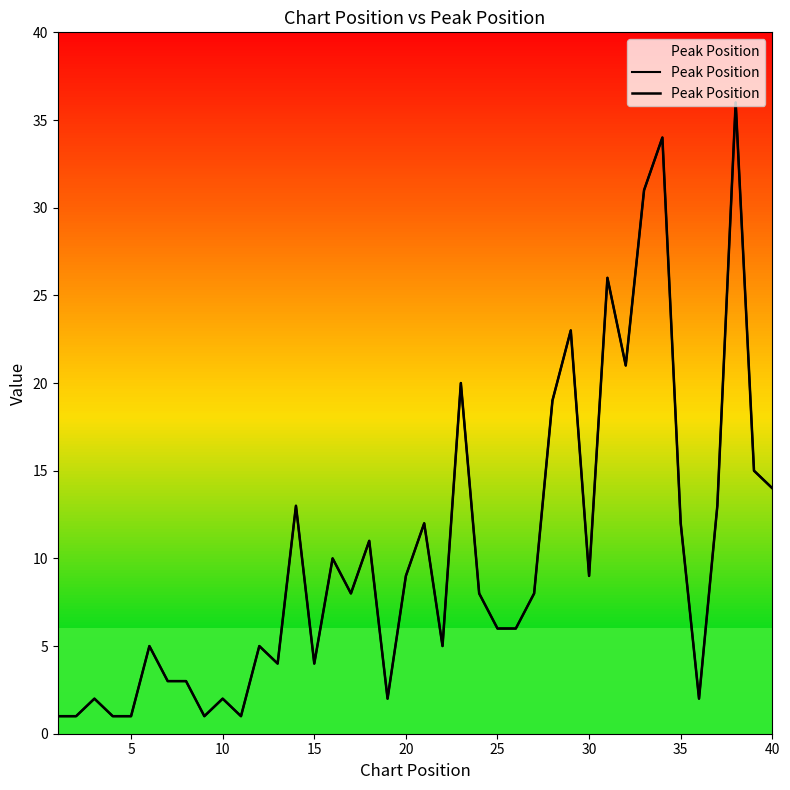

Where is the data nearest to the value 18?

28